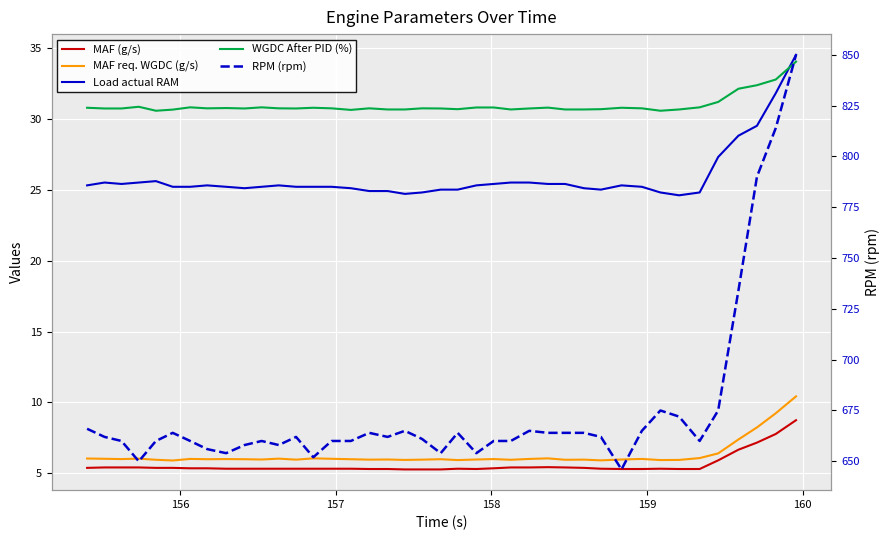

What are all the series names shown in the legend?

MAF (g/s), MAF req. WGDC (g/s), Load actual RAM, WGDC After PID (%), RPM (rpm)